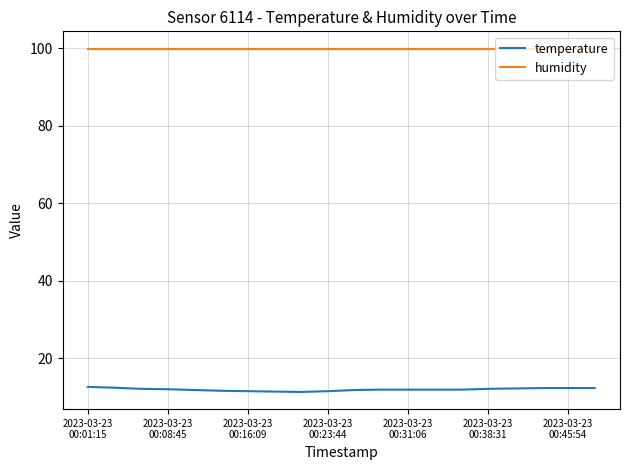

How many lines are shown in the chart?

2